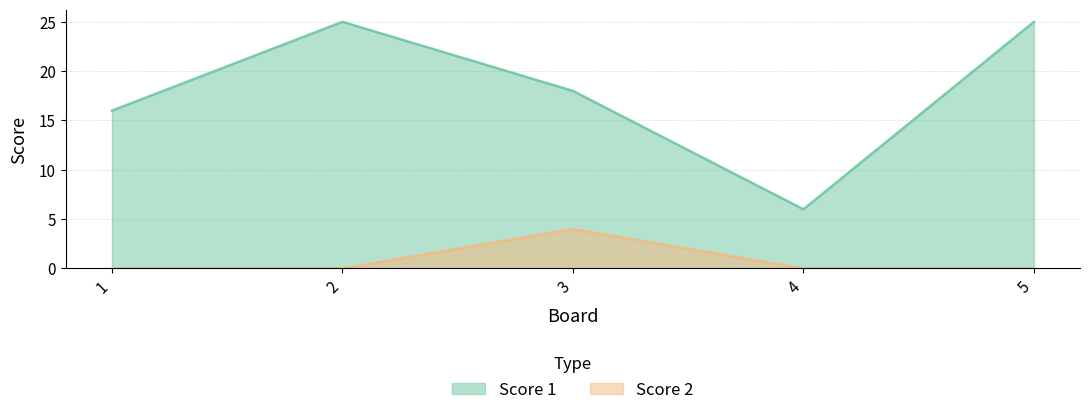

What is the highest value of the Score 2 series?

4